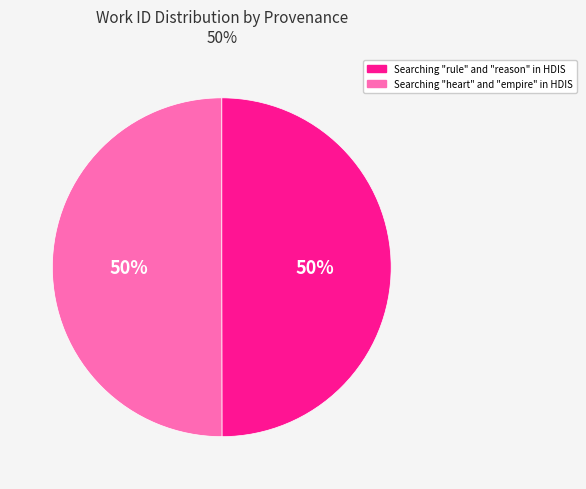

How many slices are in this pie chart?

2